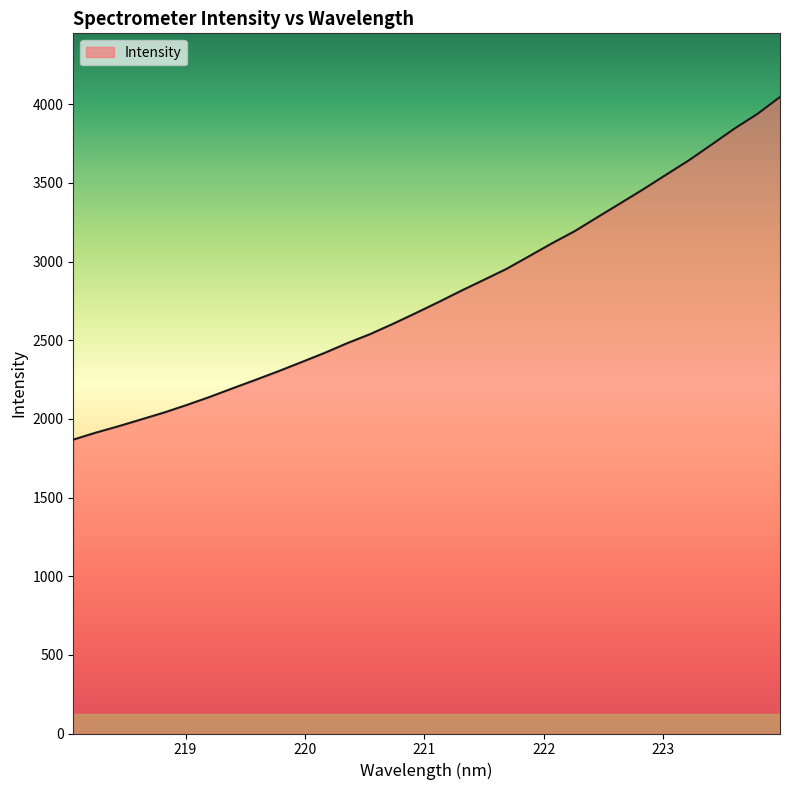

What is the difference between the maximum and minimum values?

2178.0